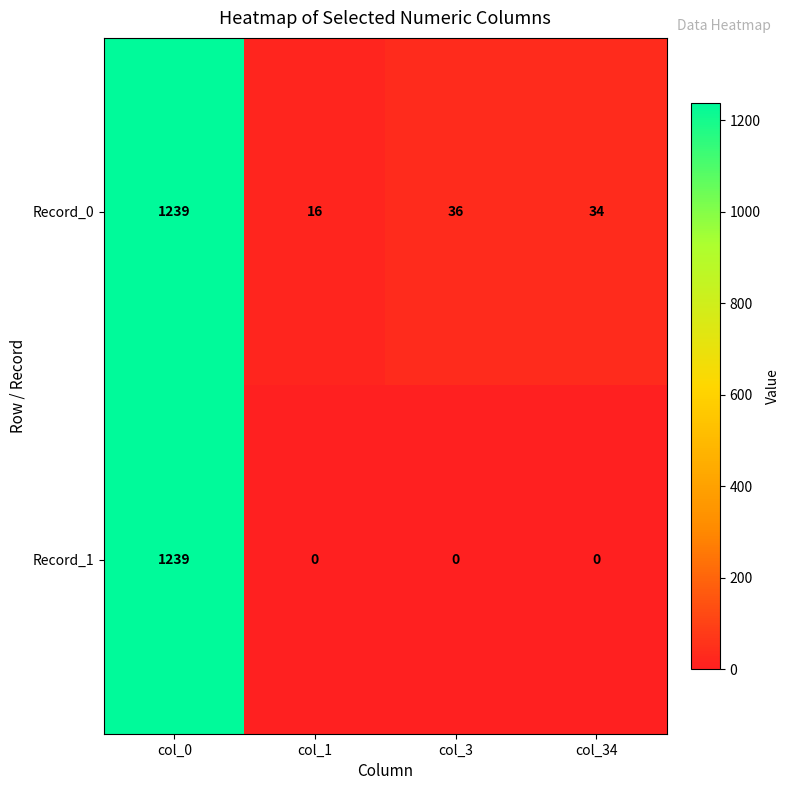

The Record_1 series shows 814 at col_34. True or false?

False